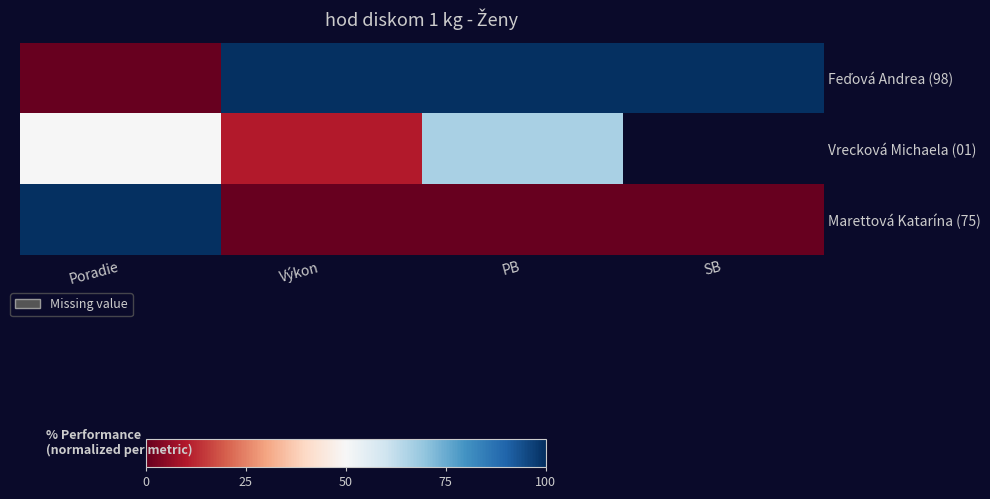

Between Výkon and PB, which series saw the biggest shift?

Vrecková Michaela (01)